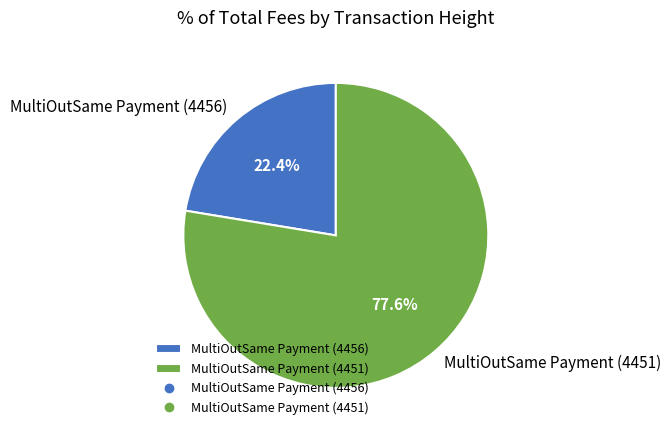

Which category has the biggest portion of the pie?

MultiOutSame Payment (4451)